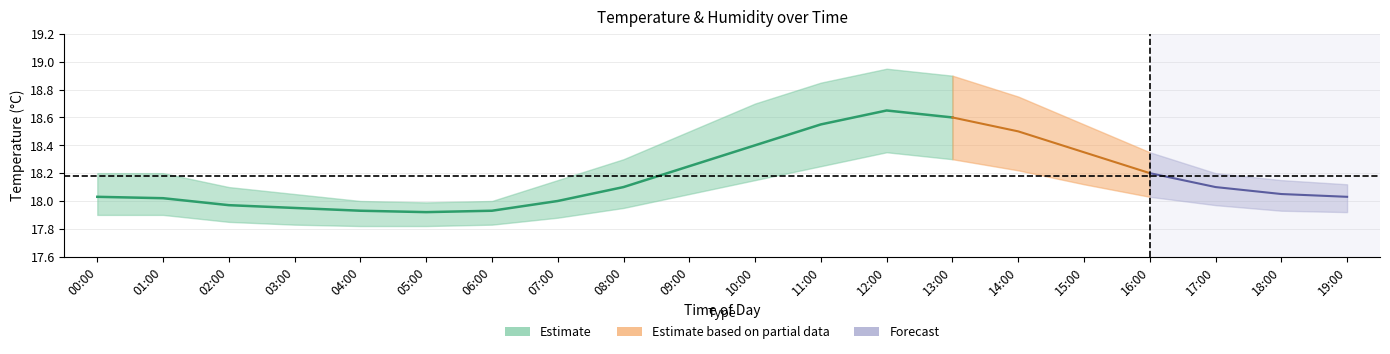

The value of temp_center at 04:00 is 29.8. True or false?

False